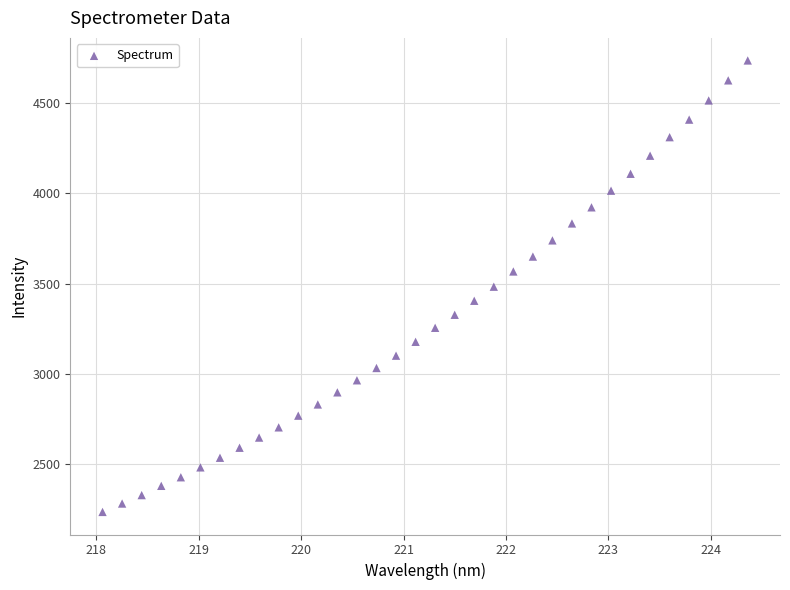

What is the range of X values (max minus min)?

6.3